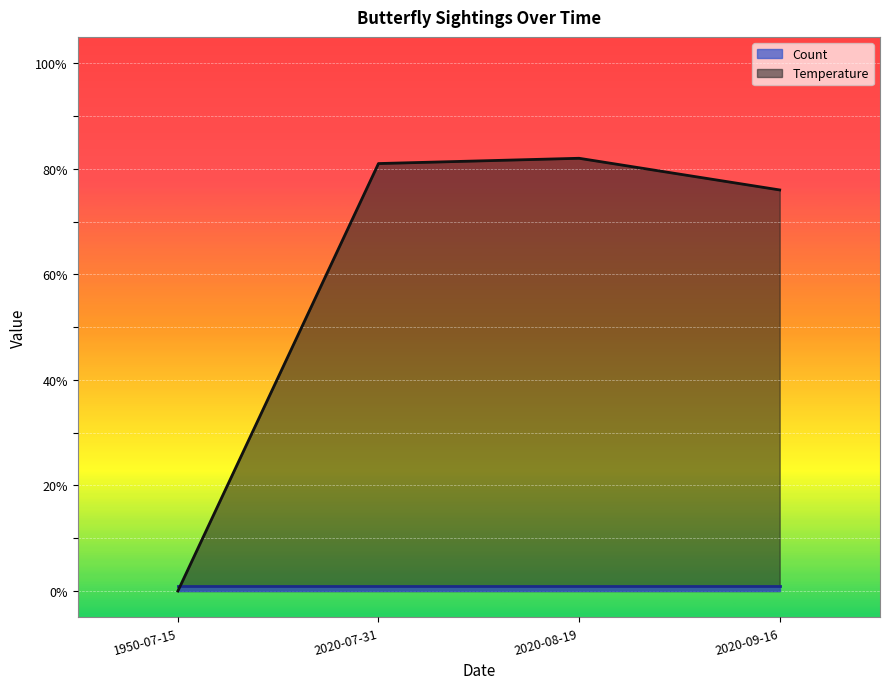

Which label corresponds to the smallest value in the chart?

1950-07-15